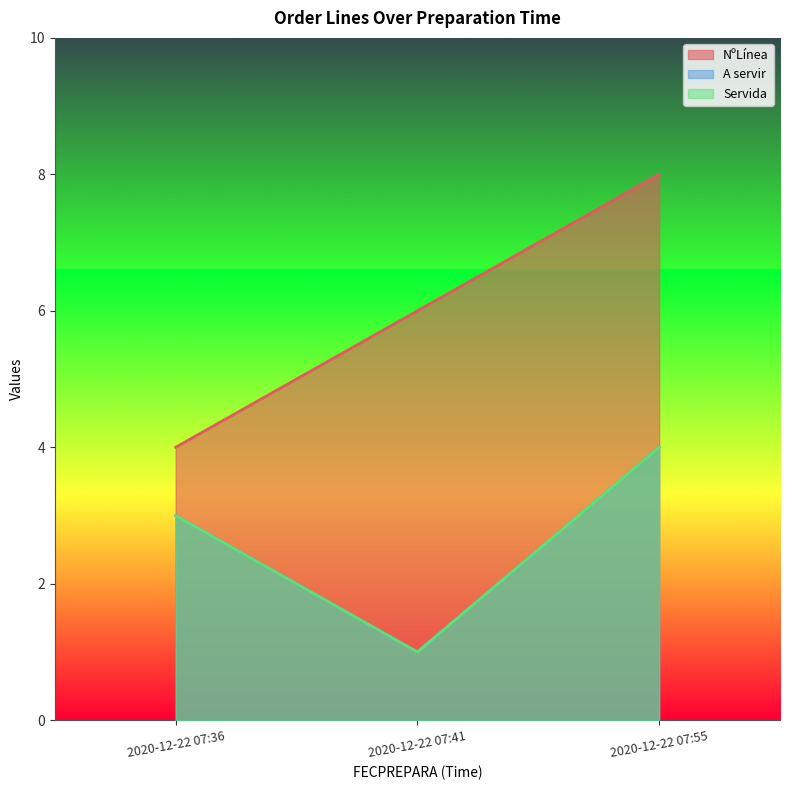

Rank the series by their maximum value, from lowest to highest.

A servir, Servida, NºLínea